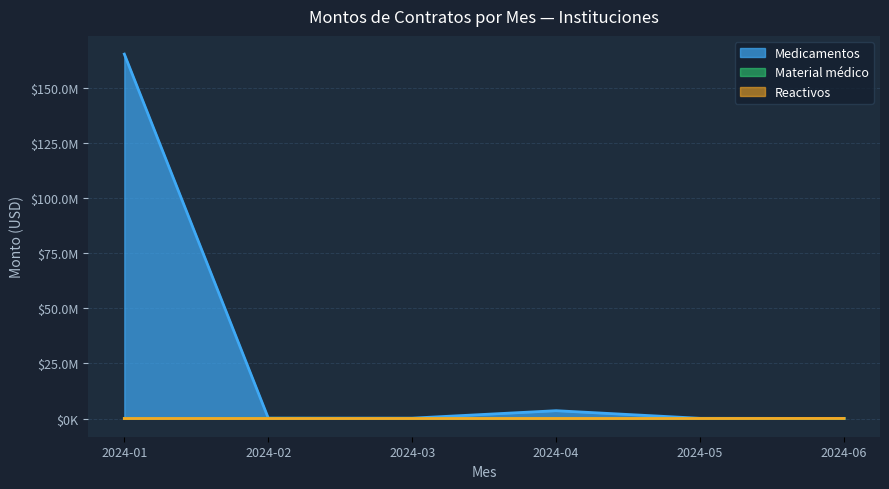

What is the difference between the values at 2024-04 and 2024-06?

3511794.0